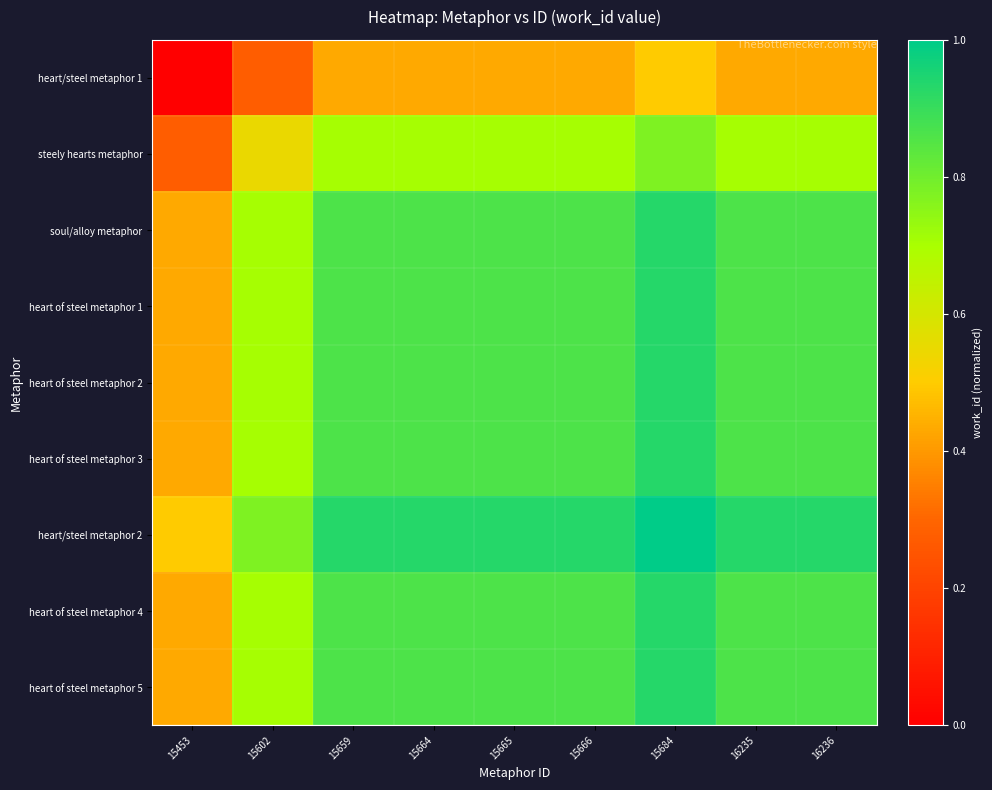

At which category does the chart reach its minimum across all series?

15453